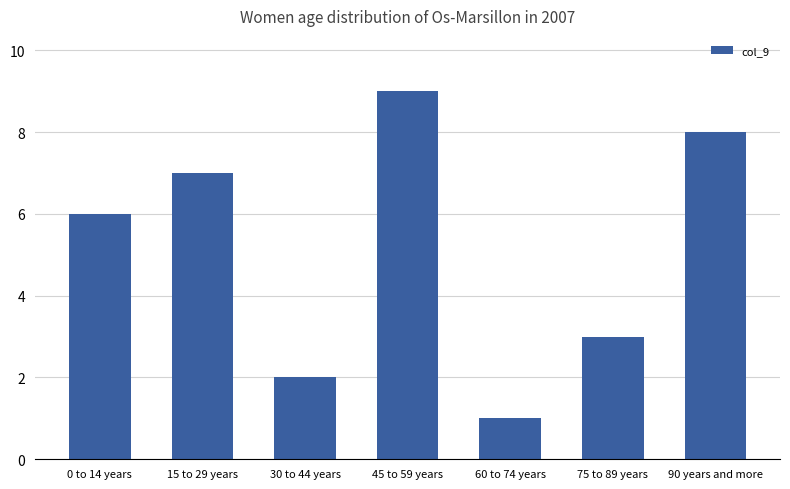

List the labels in order of value, smallest first.

60 to 74 years, 30 to 44 years, 75 to 89 years, 0 to 14 years, 15 to 29 years, 90 years and more, 45 to 59 years